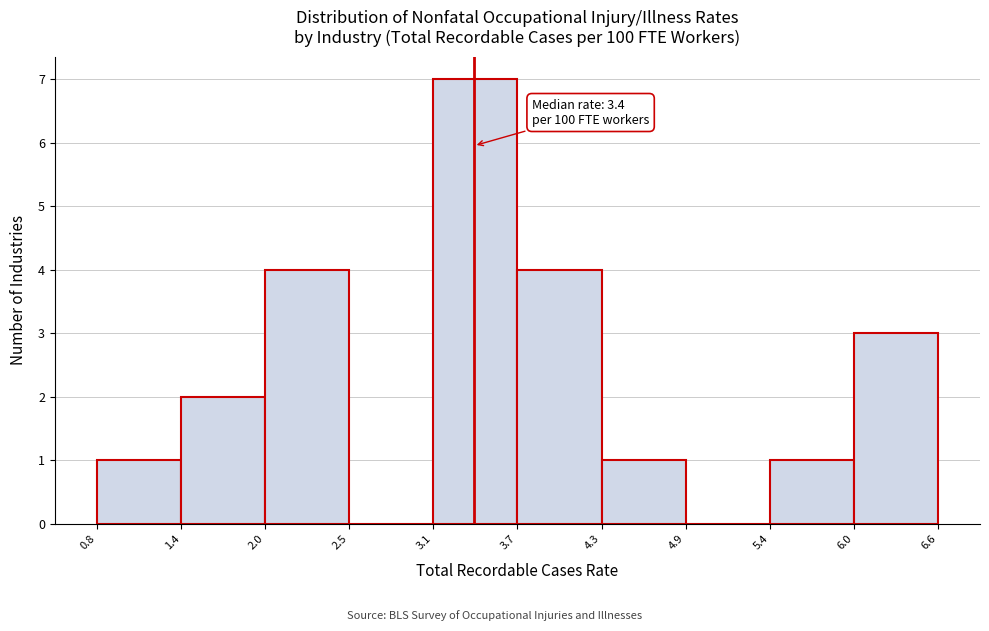

Which range on the x-axis has the tallest bar?

3.1 to 3.7